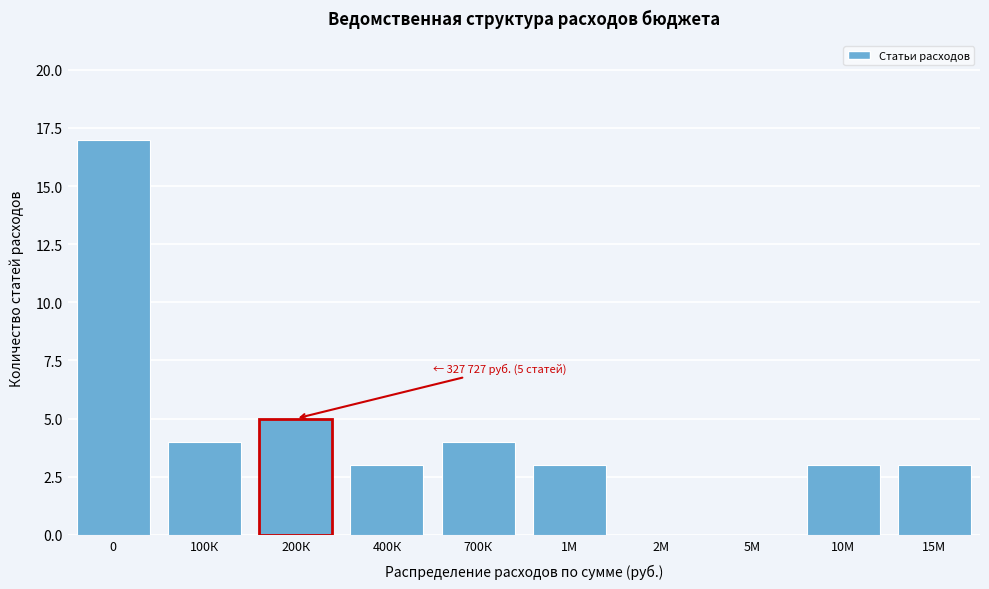

Reading left to right, list all the values displayed in this chart.

0=17	100К=4	200К=5	400К=3	700К=4	1М=3	2М=0	5М=0	10М=3	15М=3